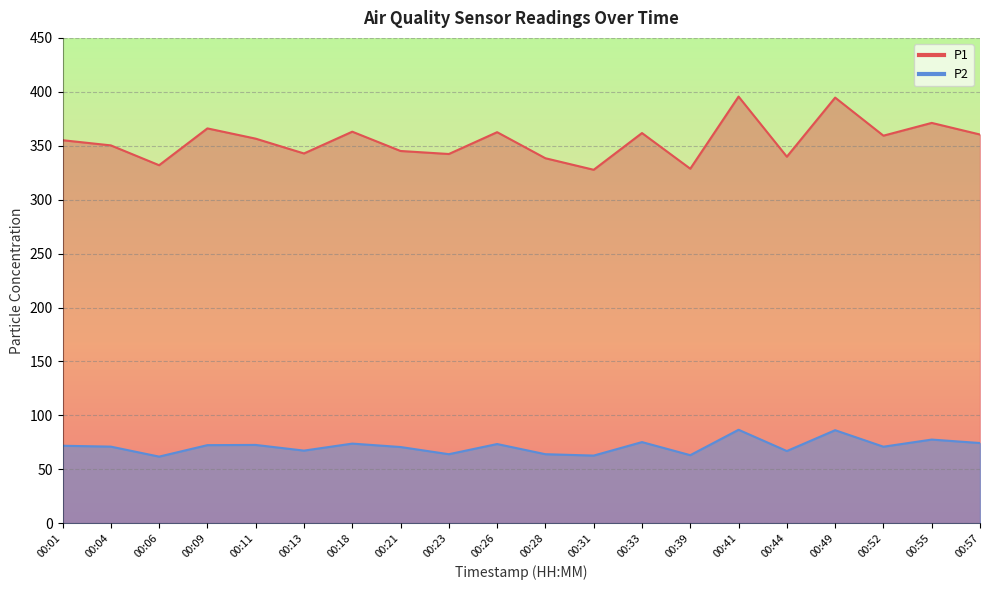

Where is P1 nearest to the value 361?

00:57